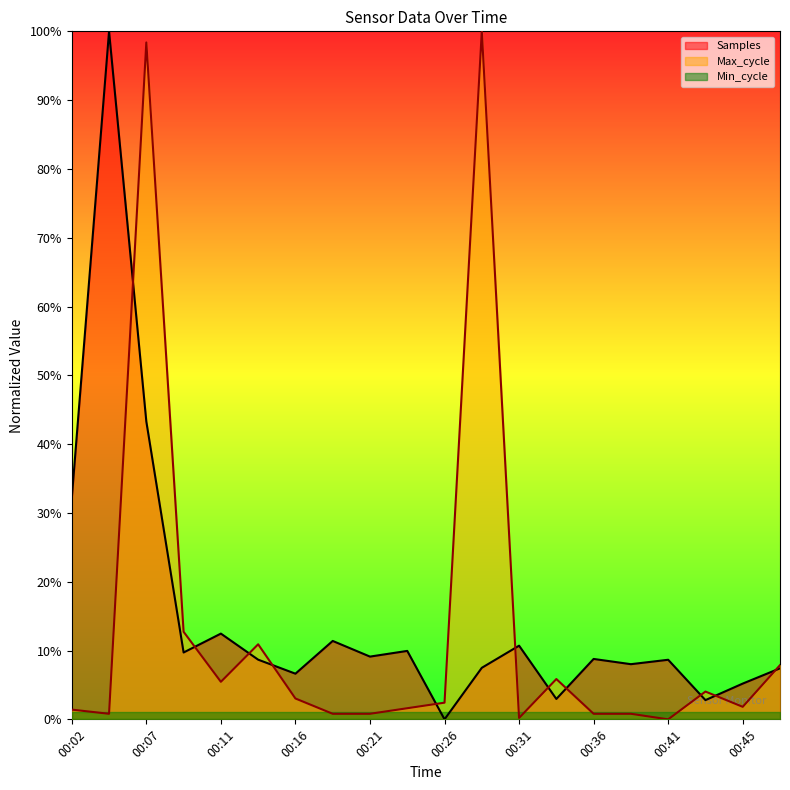

What is the highest value of the Samples series?

1.0